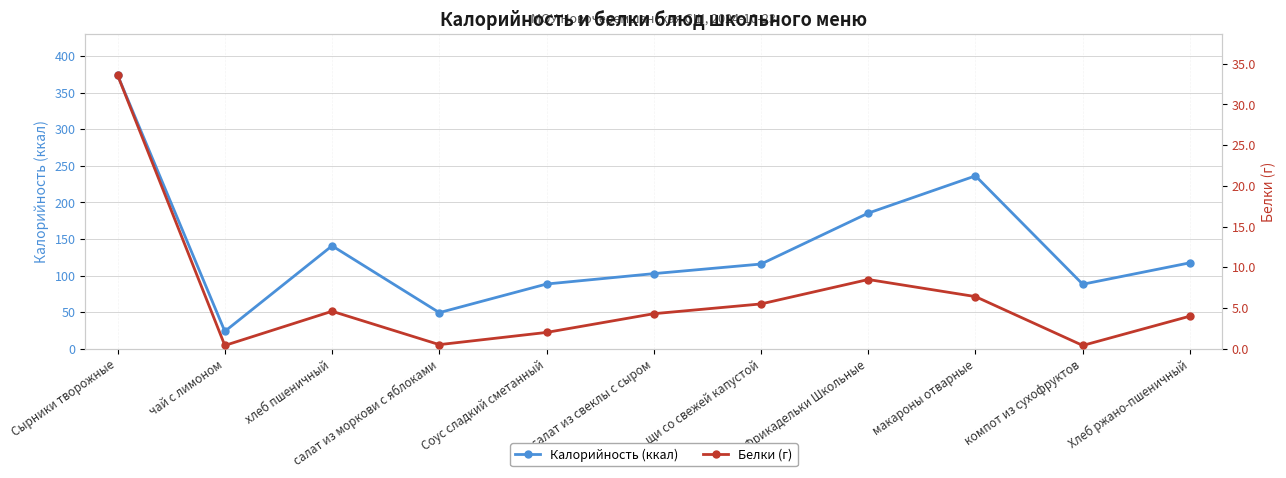

Is the value of Калорийность (ккал) at Сырники творожные greater than the value of Белки (г) at хлеб пшеничный?

Yes